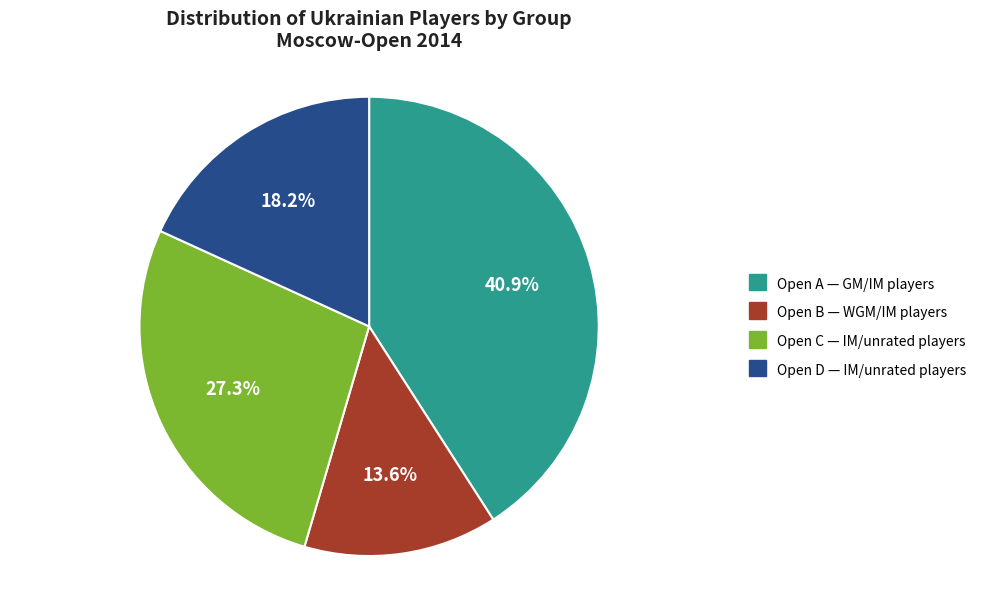

Combined, do Open A and Open D account for over 50%?

Yes